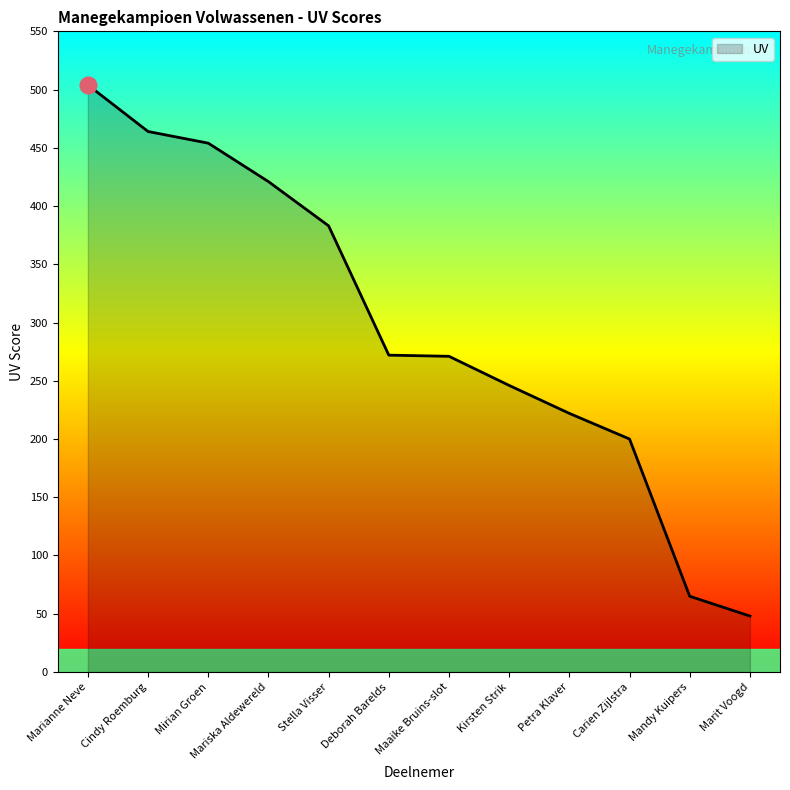

Does the chart have visible grid lines?

No